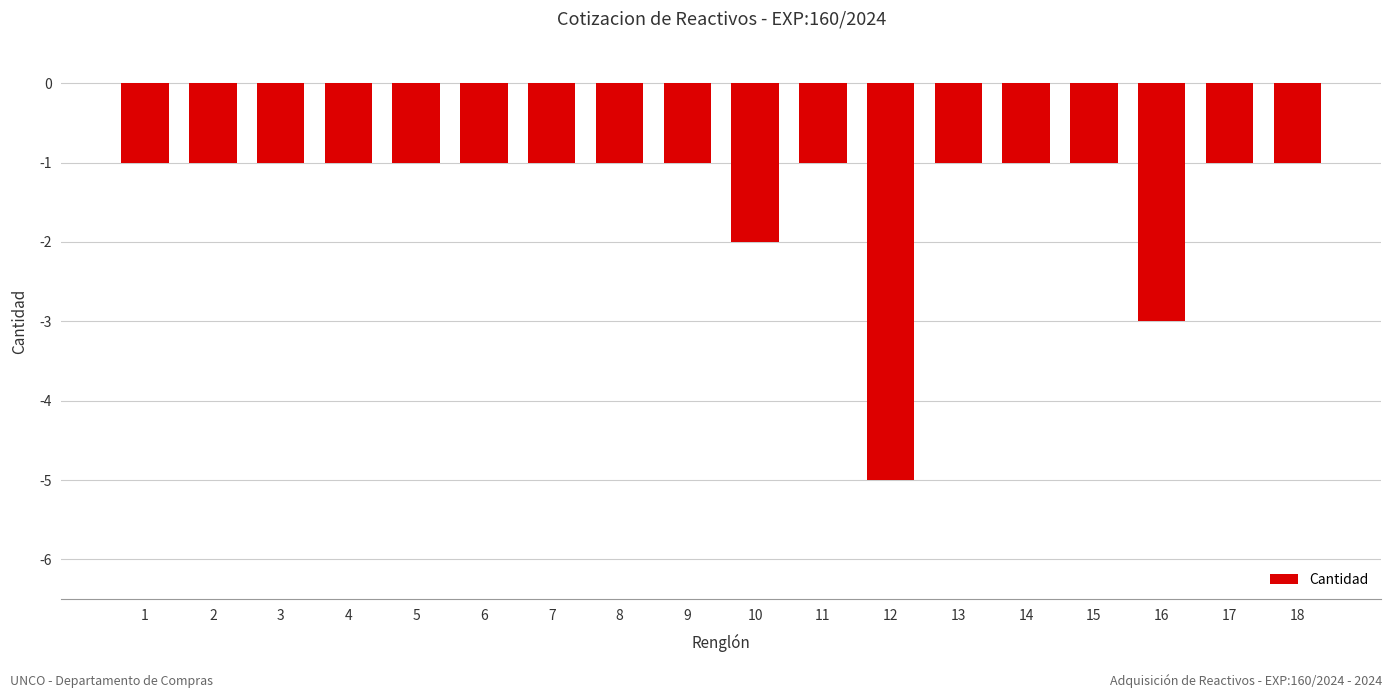

What is the difference between the maximum and minimum values?

4